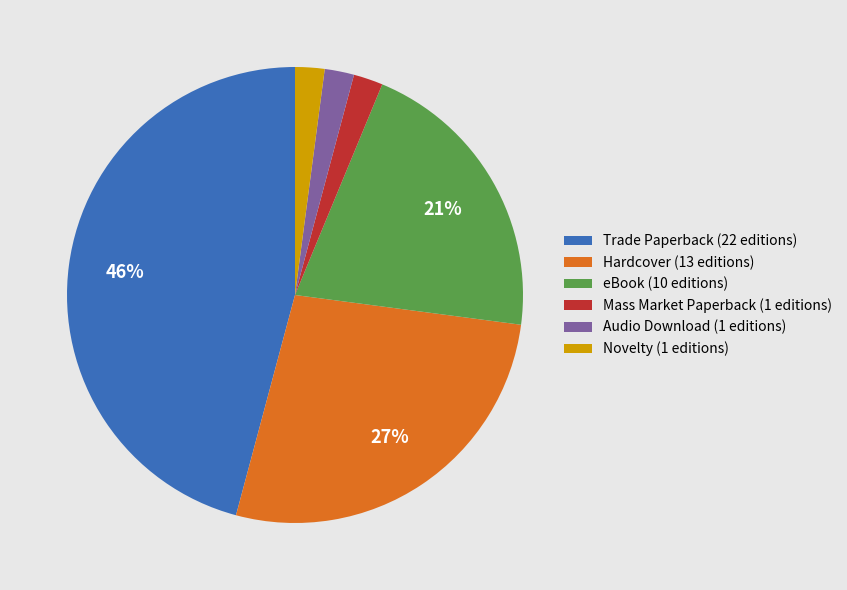

To the nearest percent, what portion does eBook (10 editions) represent?

21%